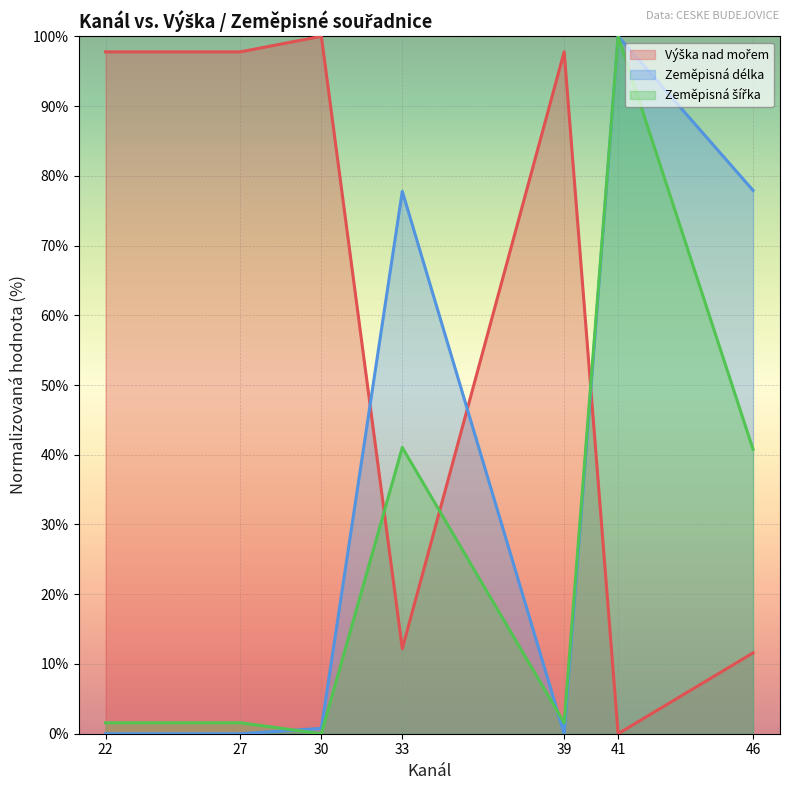

Does the chart display data point markers on the line(s)?

No